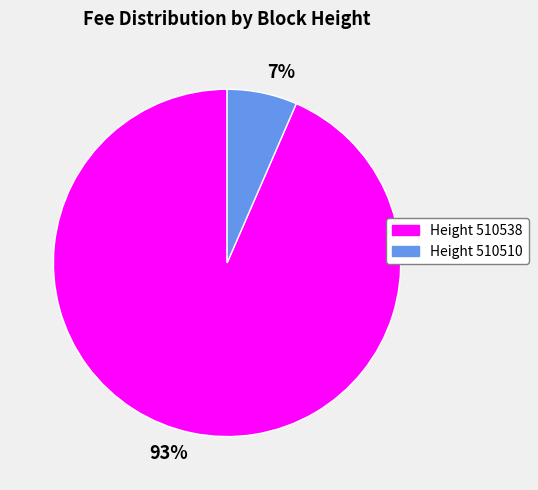

True or false: 7% accounts for 7% of the total.

True